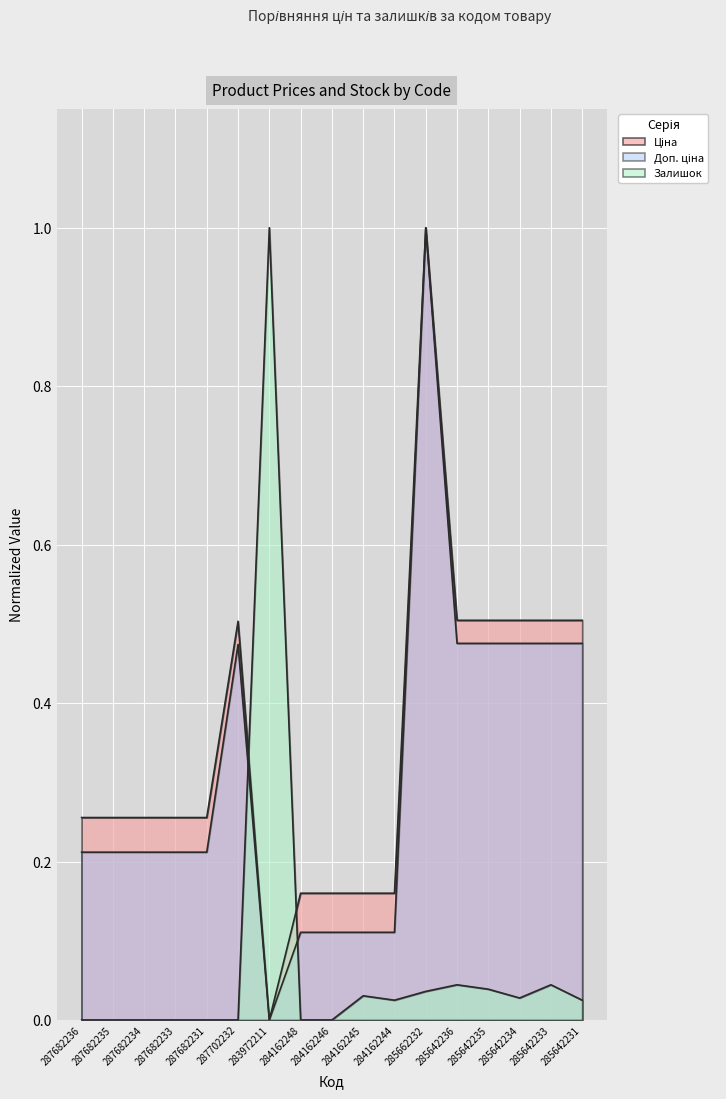

List the series in order of their peak value, highest first.

Ціна, Доп. ціна, Залишок